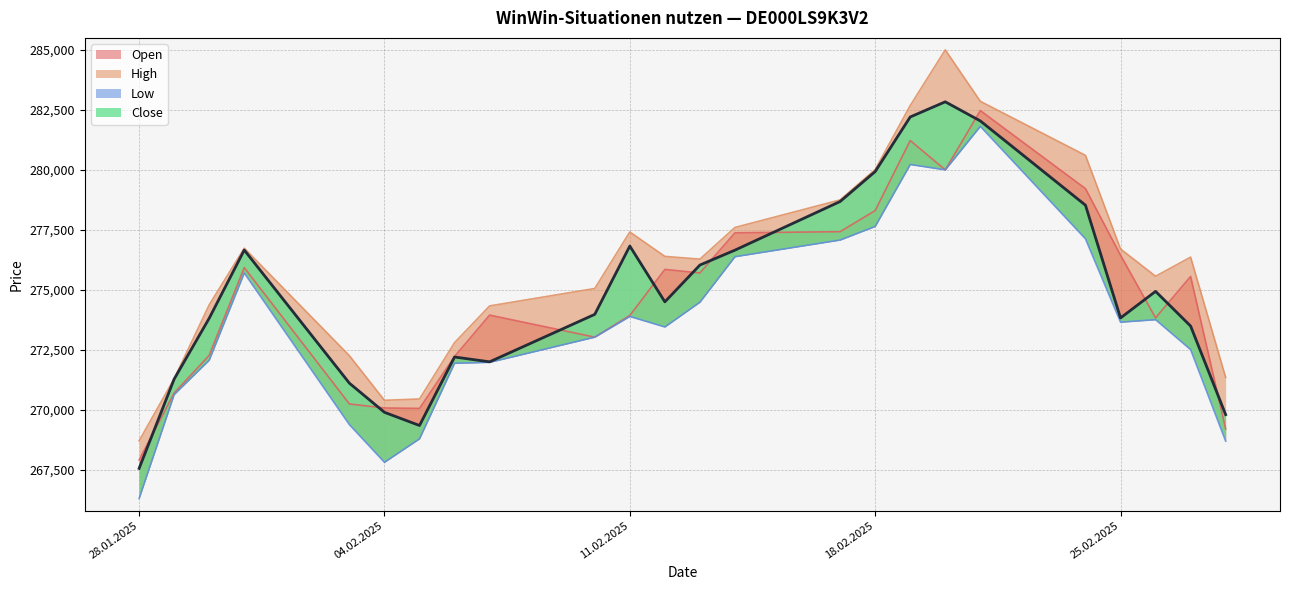

How many times do Close and Open cross each other?

11